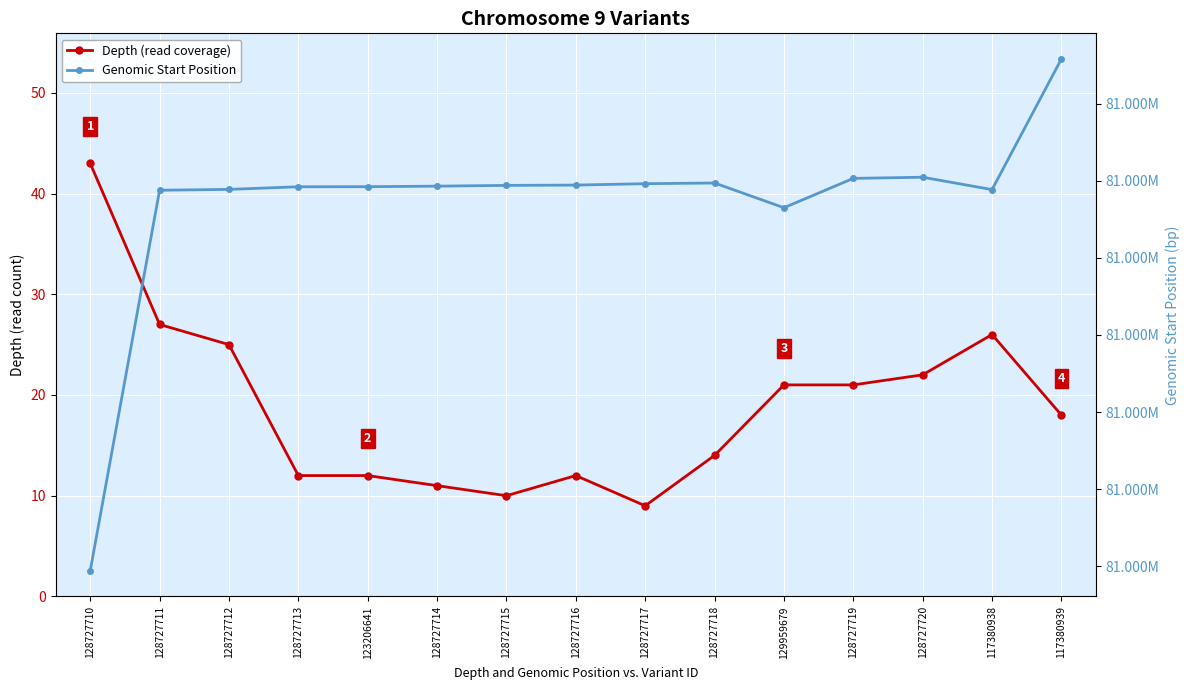

What is the difference between the highest and lowest values at 128727718?

81524958